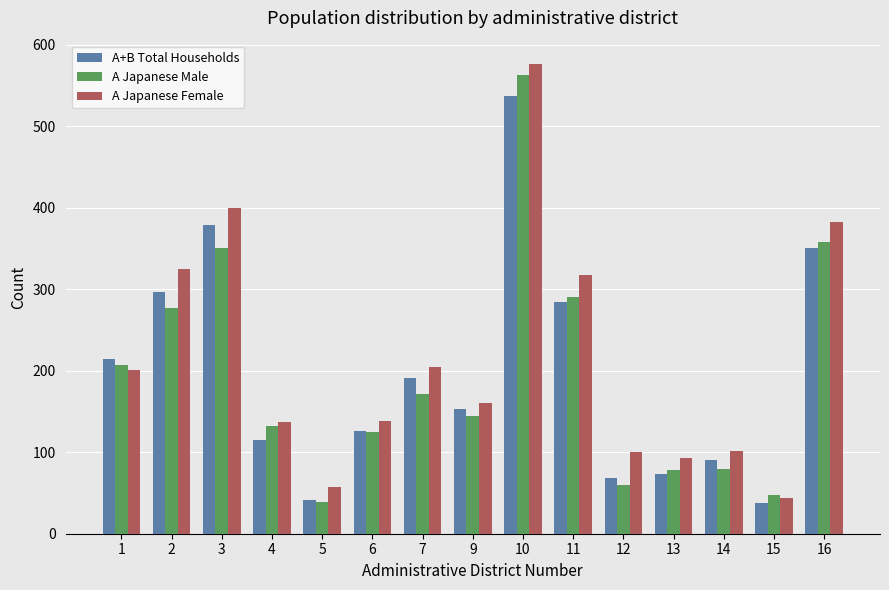

What is the difference between the second highest and second lowest values in the A Japanese Female series?

343